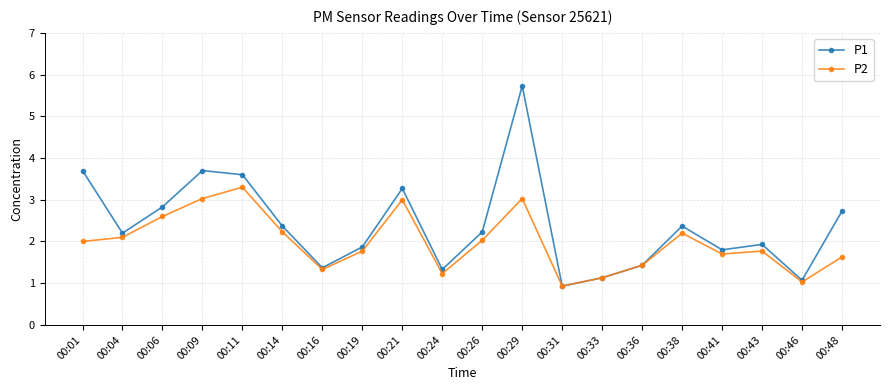

At which category is the sum across all series the highest?

00:29